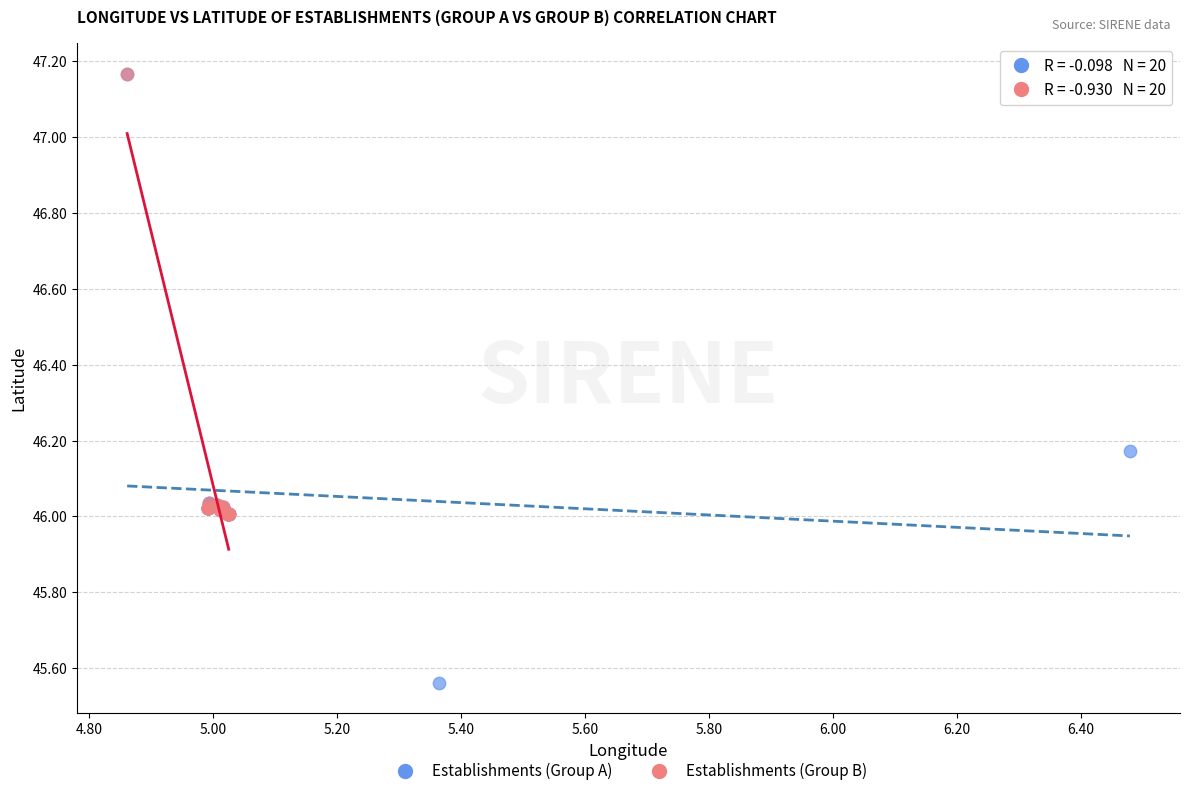

What are all the series names shown in the legend?

Establishments (Group A), Establishments (Group B)